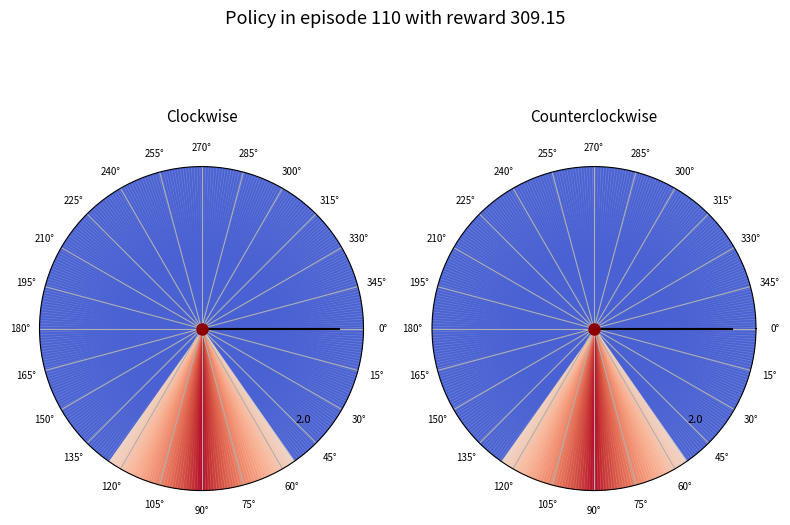

The 0° slice represents 0% of the pie. True or false?

True